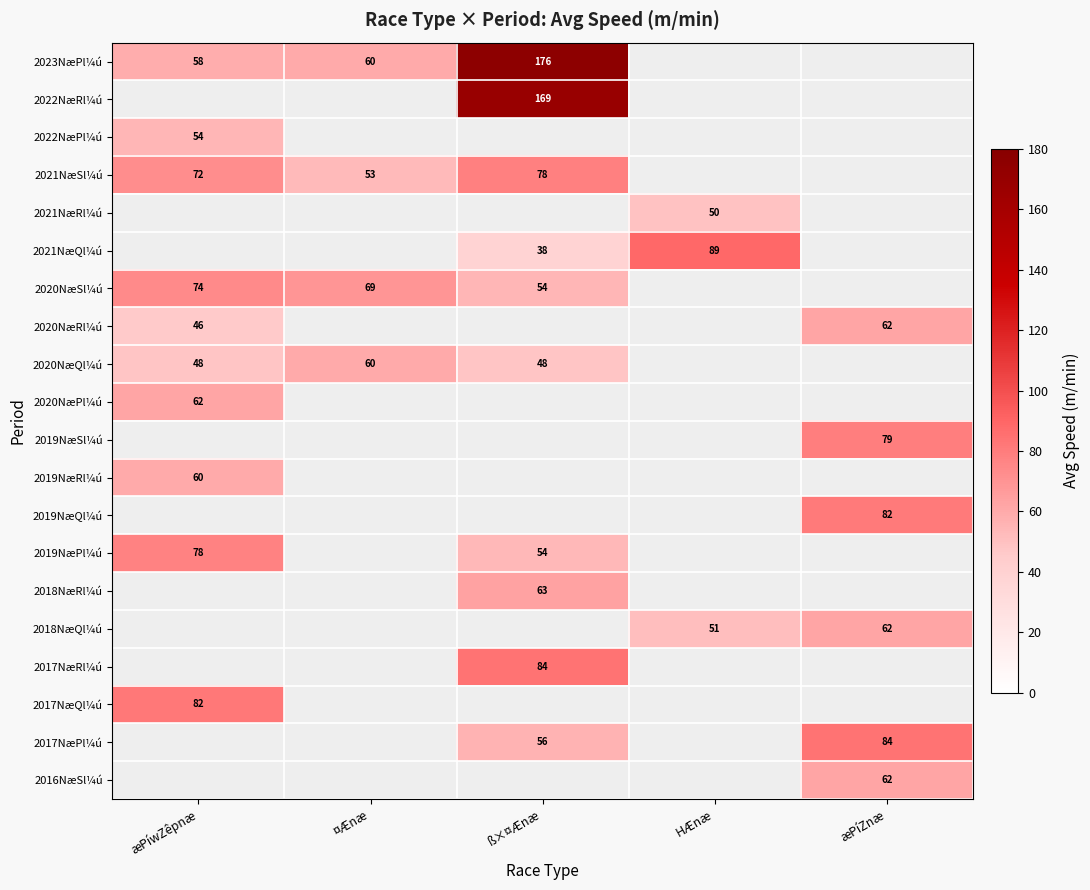

At which category is the sum across all series the highest?

ß×¤Ænæ